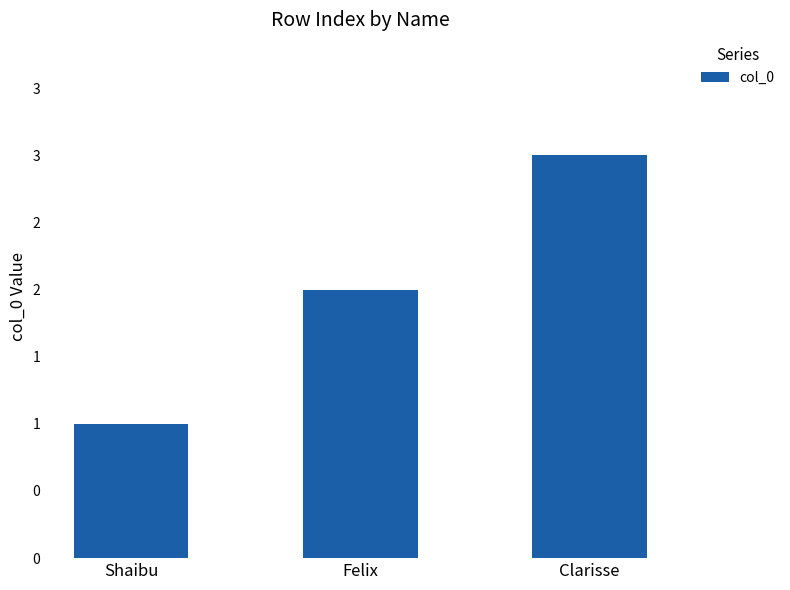

How many data points are above 2?

1